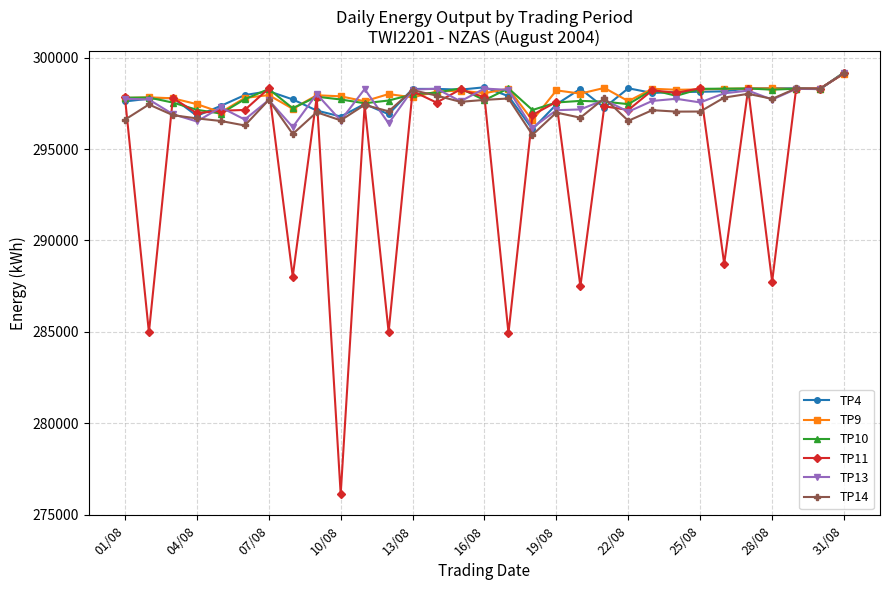

True or false: TP4 has more than 2 points higher than both neighbors.

True